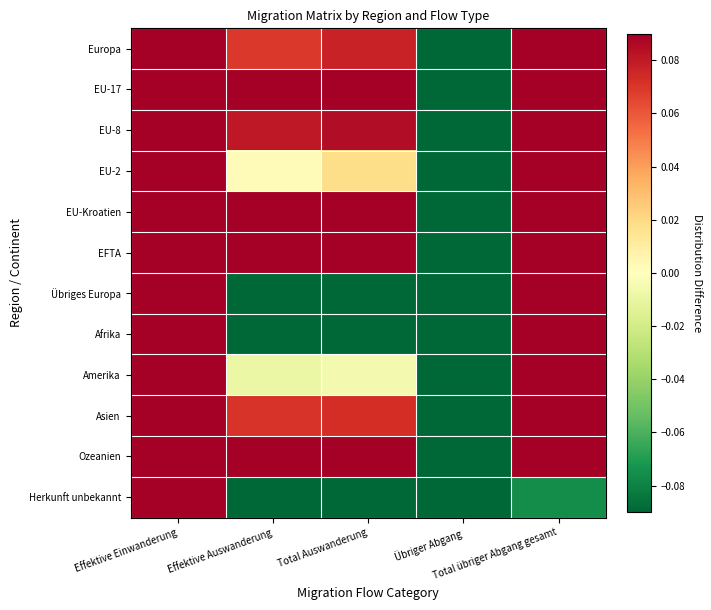

Reading left to right, extract all data points from this chart.

Europa: Effektive Einwanderung=0.4	Effektive Auswanderung=0.1	Total Auswanderung=0.1	Übriger Abgang=-0.8	Total übriger Abgang gesamt=0.3
EU-17: Effektive Einwanderung=0.3	Effektive Auswanderung=0.1	Total Auswanderung=0.1	Übriger Abgang=-0.8	Total übriger Abgang gesamt=0.3
EU-8: Effektive Einwanderung=0.4	Effektive Auswanderung=0.1	Total Auswanderung=0.1	Übriger Abgang=-0.8	Total übriger Abgang gesamt=0.3
EU-2: Effektive Einwanderung=0.3	Effektive Auswanderung=0.0	Total Auswanderung=0.0	Übriger Abgang=-0.7	Total übriger Abgang gesamt=0.4
EU-Kroatien: Effektive Einwanderung=0.1	Effektive Auswanderung=0.1	Total Auswanderung=0.1	Übriger Abgang=-0.7	Total übriger Abgang gesamt=0.4
EFTA: Effektive Einwanderung=0.4	Effektive Auswanderung=0.2	Total Auswanderung=0.2	Übriger Abgang=-0.9	Total übriger Abgang gesamt=0.2
Übriges Europa: Effektive Einwanderung=0.9	Effektive Auswanderung=-0.3	Total Auswanderung=-0.3	Übriger Abgang=-0.6	Total übriger Abgang gesamt=0.2
Afrika: Effektive Einwanderung=1.1	Effektive Auswanderung=-0.4	Total Auswanderung=-0.4	Übriger Abgang=-0.5	Total übriger Abgang gesamt=0.2
Amerika: Effektive Einwanderung=0.6	Effektive Auswanderung=-0.0	Total Auswanderung=-0.0	Übriger Abgang=-0.8	Total übriger Abgang gesamt=0.2
Asien: Effektive Einwanderung=0.4	Effektive Auswanderung=0.1	Total Auswanderung=0.1	Übriger Abgang=-0.8	Total übriger Abgang gesamt=0.3
Ozeanien: Effektive Einwanderung=0.2	Effektive Auswanderung=0.2	Total Auswanderung=0.2	Übriger Abgang=-0.9	Total übriger Abgang gesamt=0.3
Herkunft unbekannt: Effektive Einwanderung=2.1	Effektive Auswanderung=-0.8	Total Auswanderung=-0.8	Übriger Abgang=-0.5	Total übriger Abgang gesamt=-0.1